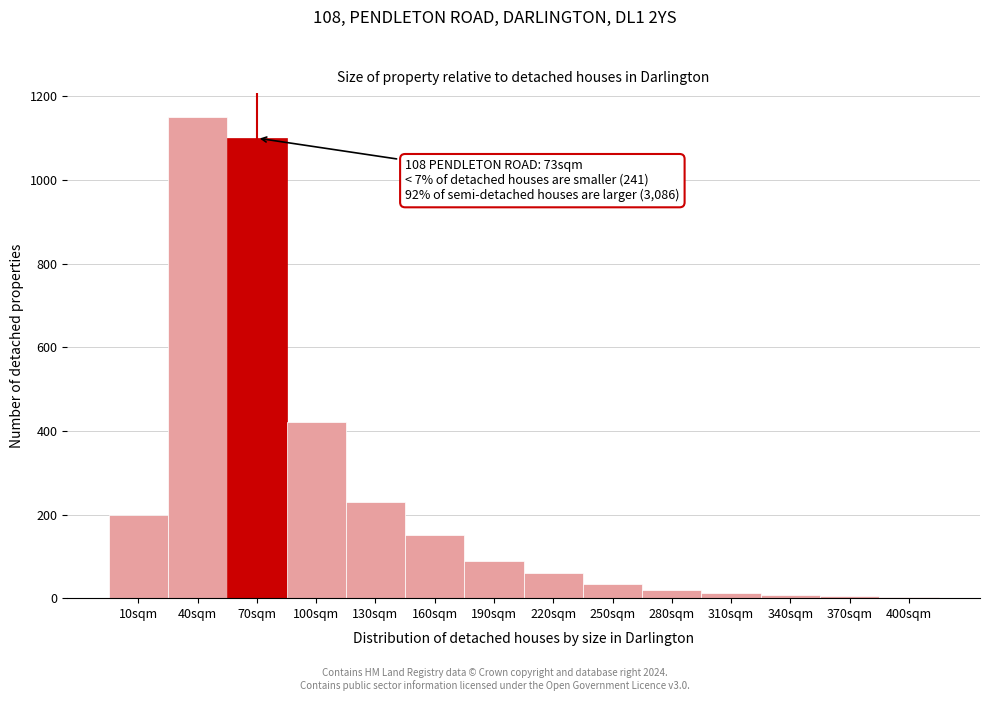

At which label is the value closest to 576?

100sqm